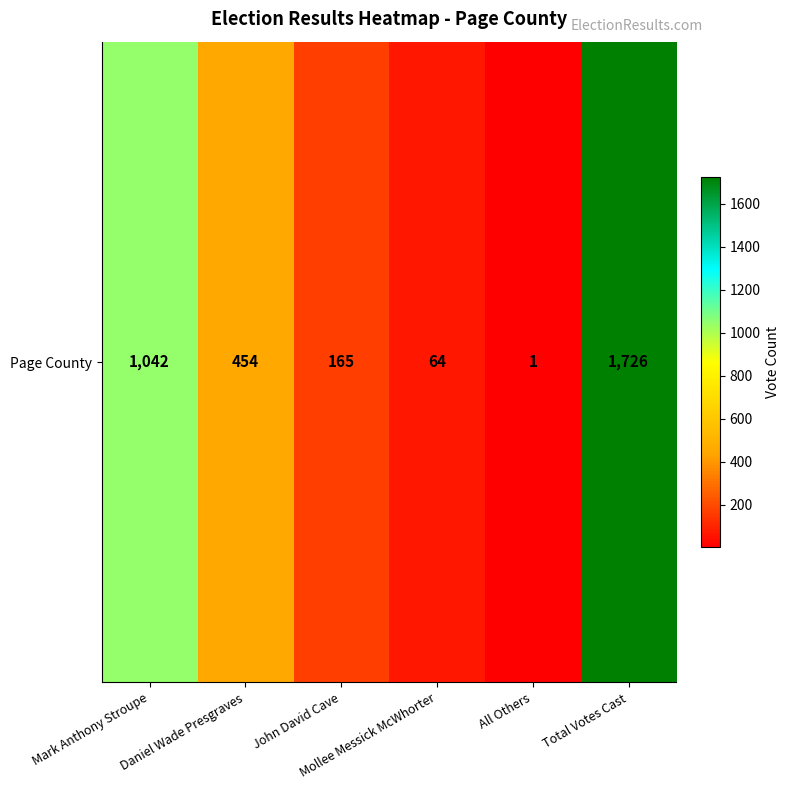

List the labels in order of value, largest first.

Total Votes Cast, Mark Anthony Stroupe, Daniel Wade Presgraves, John David Cave, Mollee Messick McWhorter, All Others